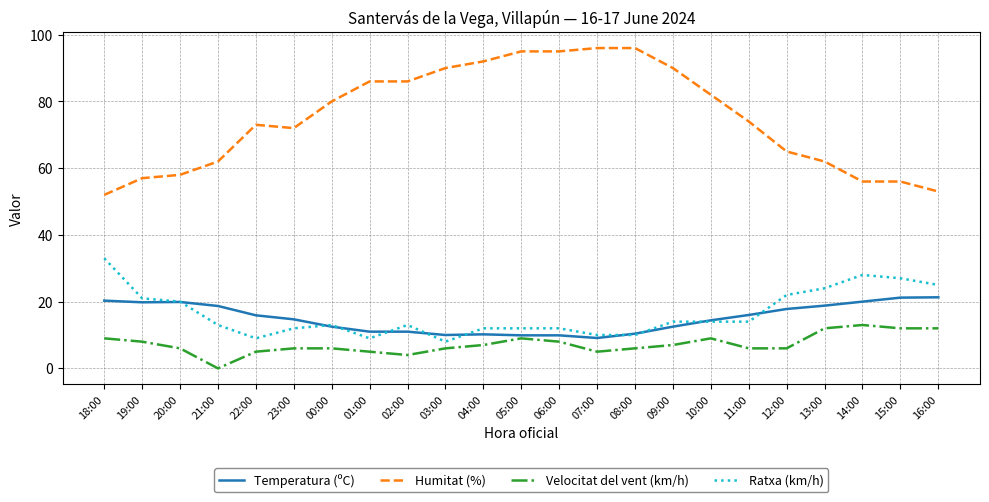

Which series changed the most between 01:00 and 14:00?

Humitat (%)